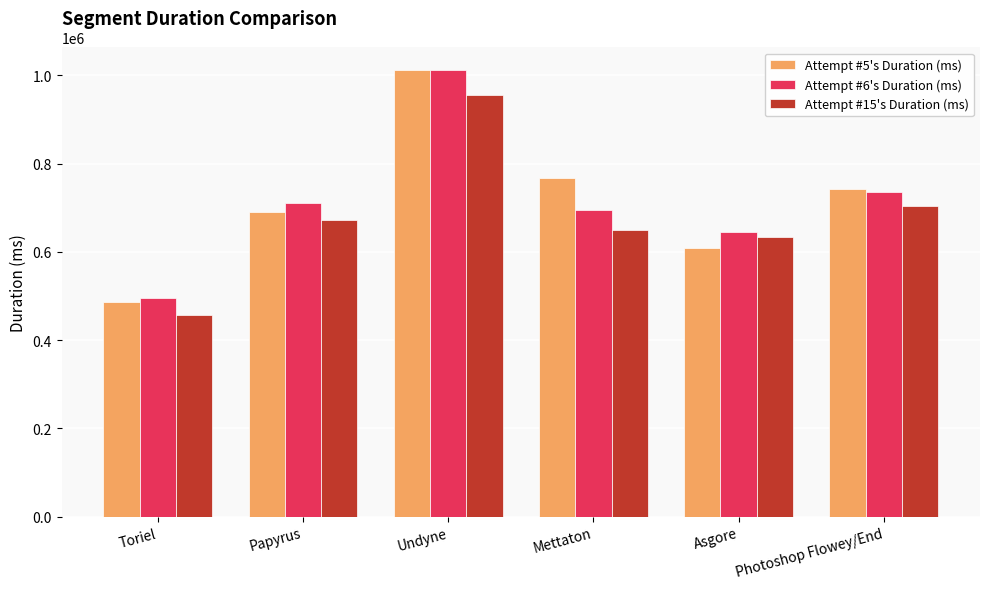

How many data points in Attempt #15's Duration (ms) are less than 673129?

3